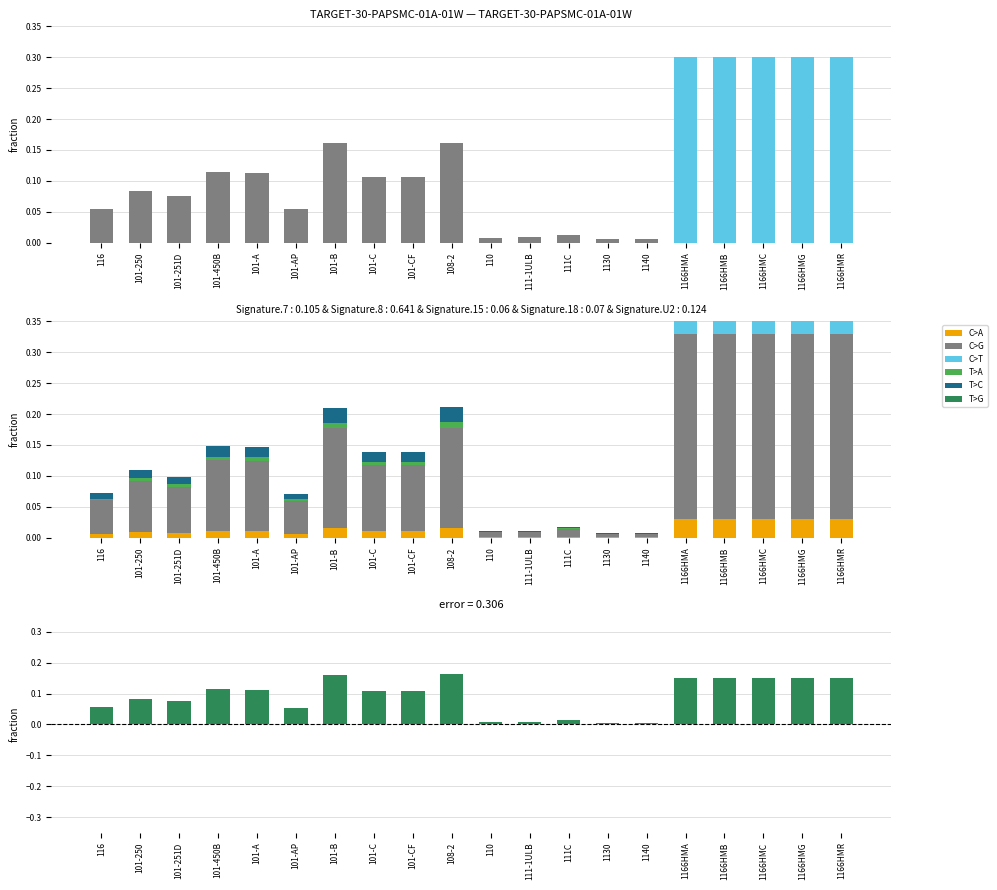

Between 1166HMB and 101-AP, which is larger?

1166HMB